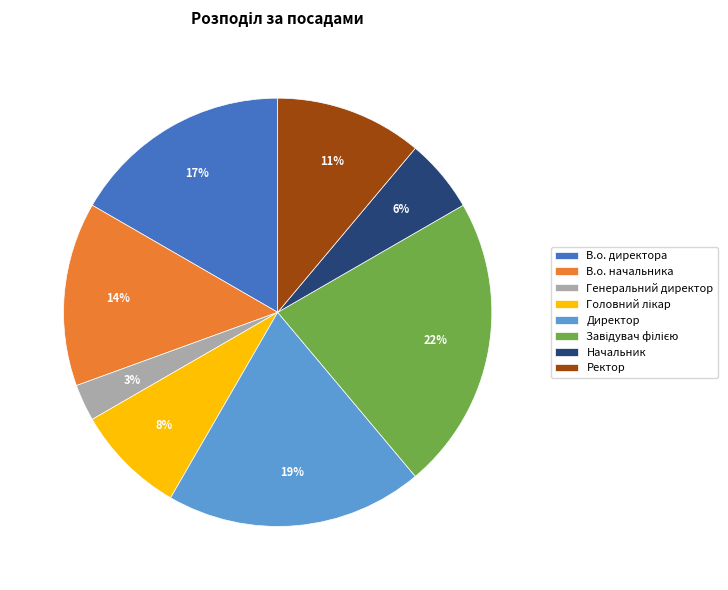

To the nearest percent, what portion does Генеральний директор represent?

3%